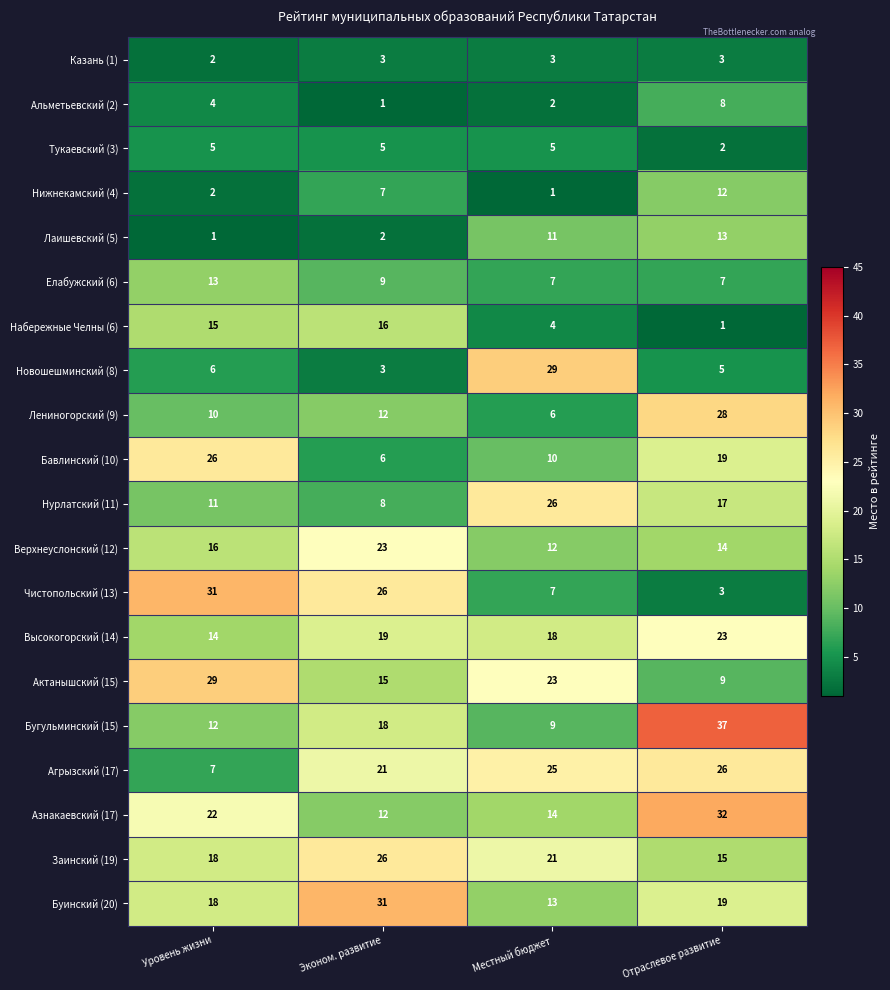

What is the sum of the Лениногорский (9) values at Отраслевое развитие and Эконом. развитие?

40